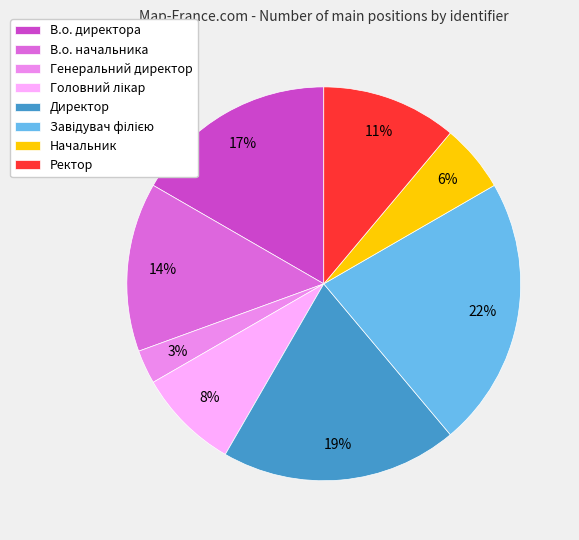

To the nearest percent, what is the combined percentage of Директор and В.о. директора?

36%